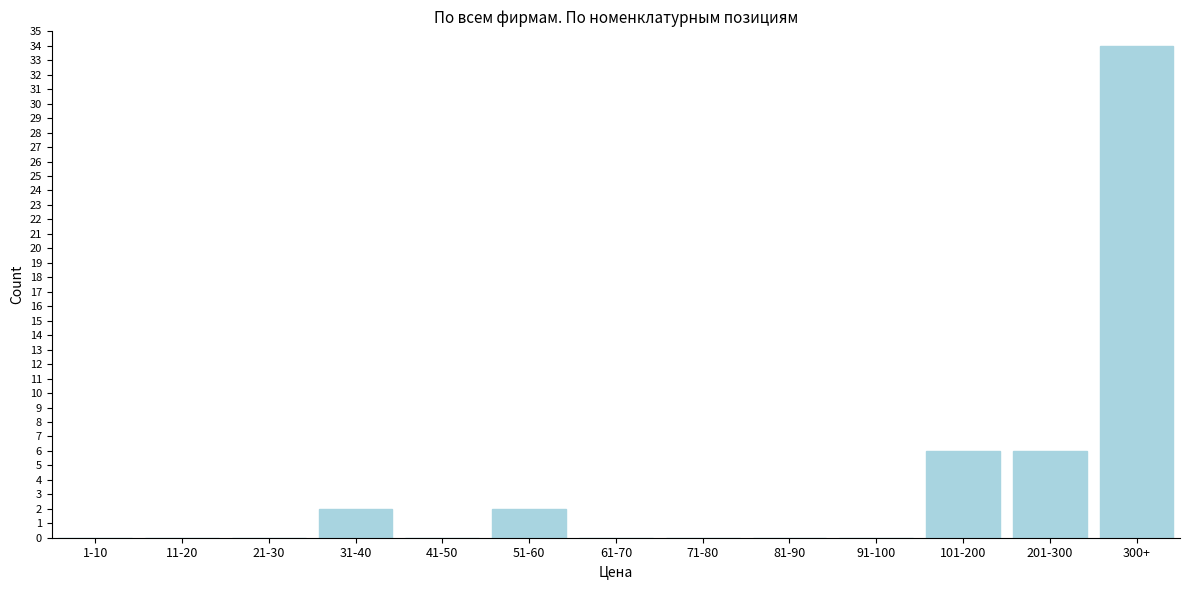

Reading left to right, list all the values displayed in this chart.

1-10=0	11-20=0	21-30=0	31-40=2	41-50=0	51-60=2	61-70=0	71-80=0	81-90=0	91-100=0	101-200=6	201-300=6	300+=34